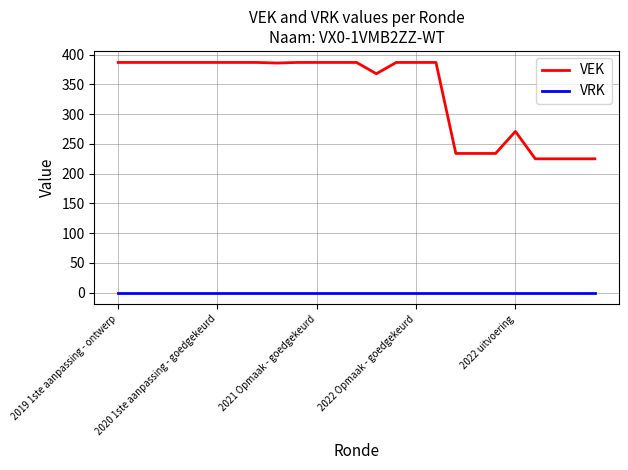

Count the number of data series in this chart.

2